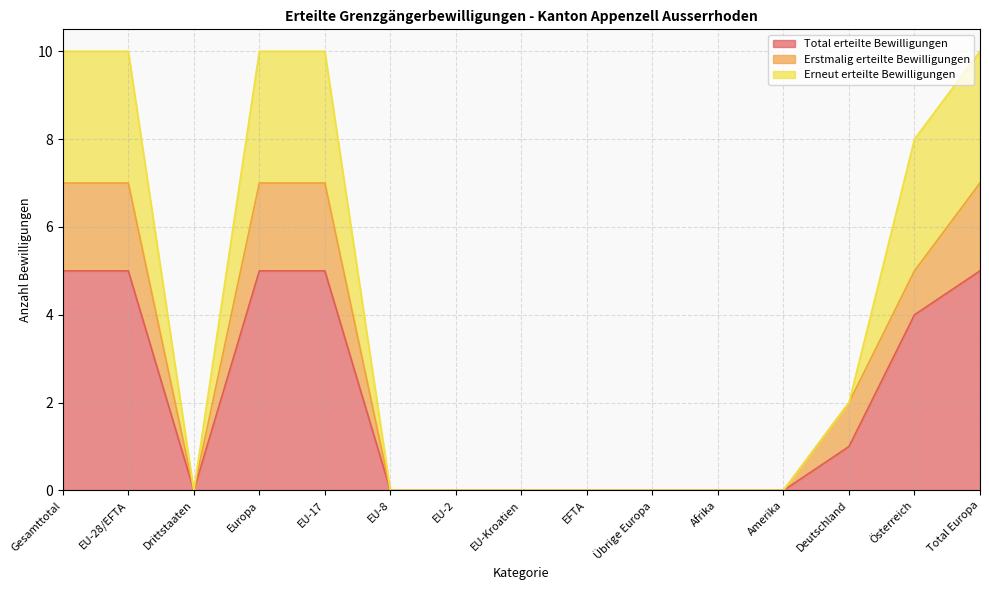

Reading left to right, transcribe all the data shown in this chart.

Total erteilte Bewilligungen: Gesamttotal=5	EU-28/EFTA=5	Drittstaaten=0	Europa=5	EU-17=5	EU-8=0	EU-2=0	EU-Kroatien=0	EFTA=0	Übrige Europa=0	Afrika=0	Amerika=0	Deutschland=1	Österreich=4	Total Europa=5
Erstmalig erteilte Bewilligungen: Gesamttotal=7	EU-28/EFTA=7	Drittstaaten=0	Europa=7	EU-17=7	EU-8=0	EU-2=0	EU-Kroatien=0	EFTA=0	Übrige Europa=0	Afrika=0	Amerika=0	Deutschland=2	Österreich=5	Total Europa=7
Erneut erteilte Bewilligungen: Gesamttotal=10	EU-28/EFTA=10	Drittstaaten=0	Europa=10	EU-17=10	EU-8=0	EU-2=0	EU-Kroatien=0	EFTA=0	Übrige Europa=0	Afrika=0	Amerika=0	Deutschland=2	Österreich=8	Total Europa=10